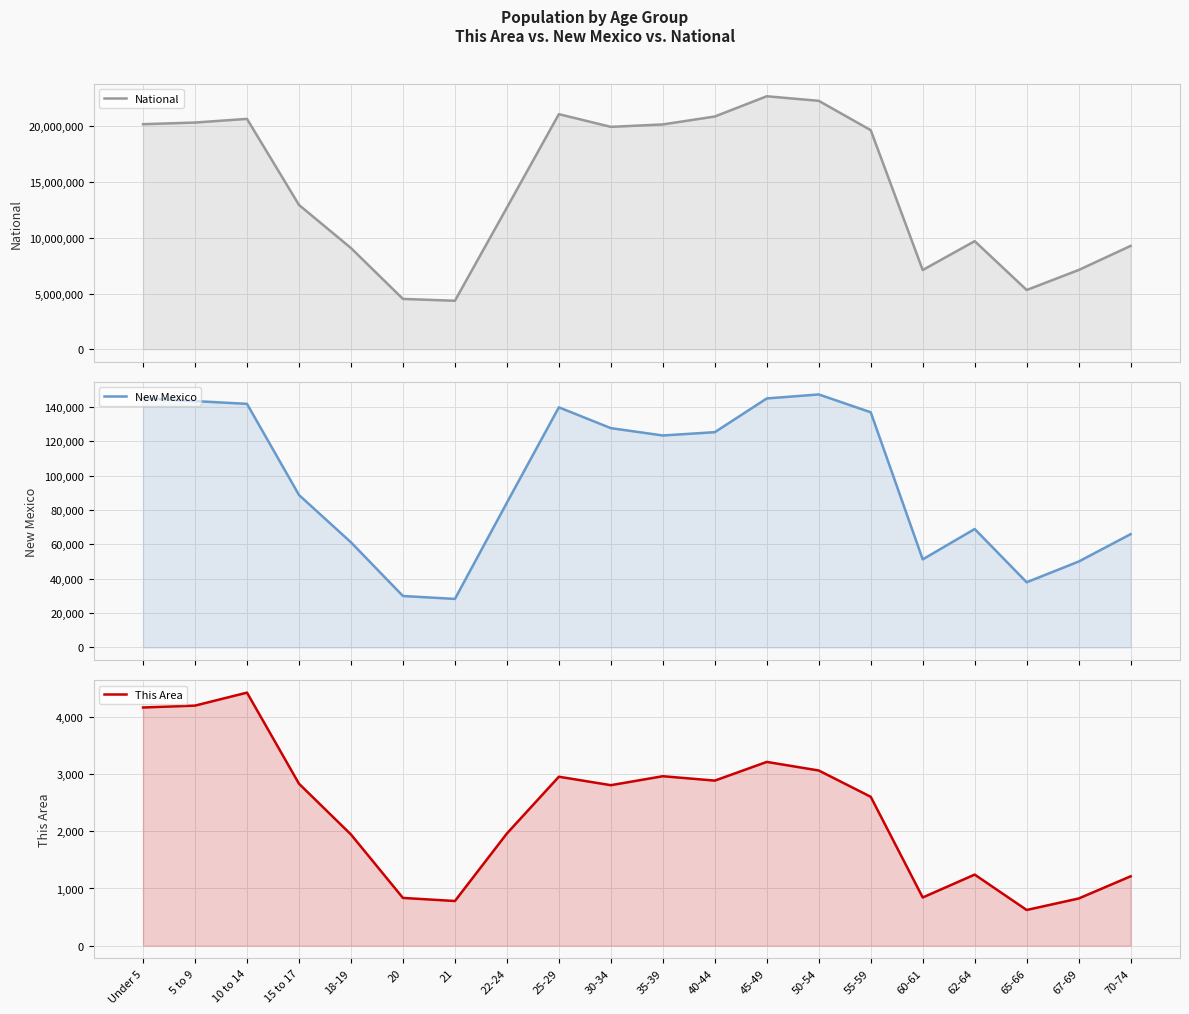

How many categories are shown in the chart?

20